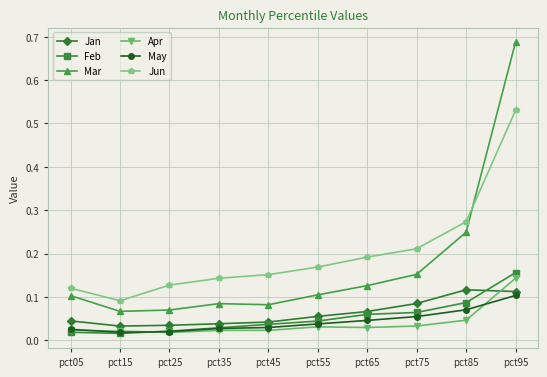

Which category has the highest value across all series?

pct95